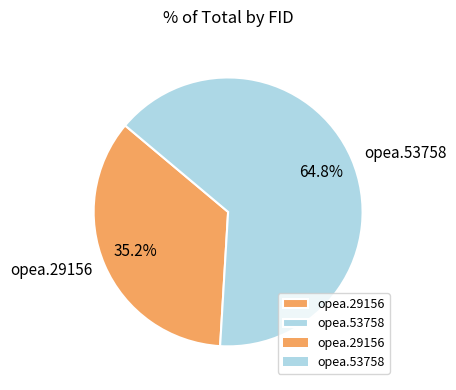

Combined, do opea.29156 and opea.53758 account for over 50%?

Yes